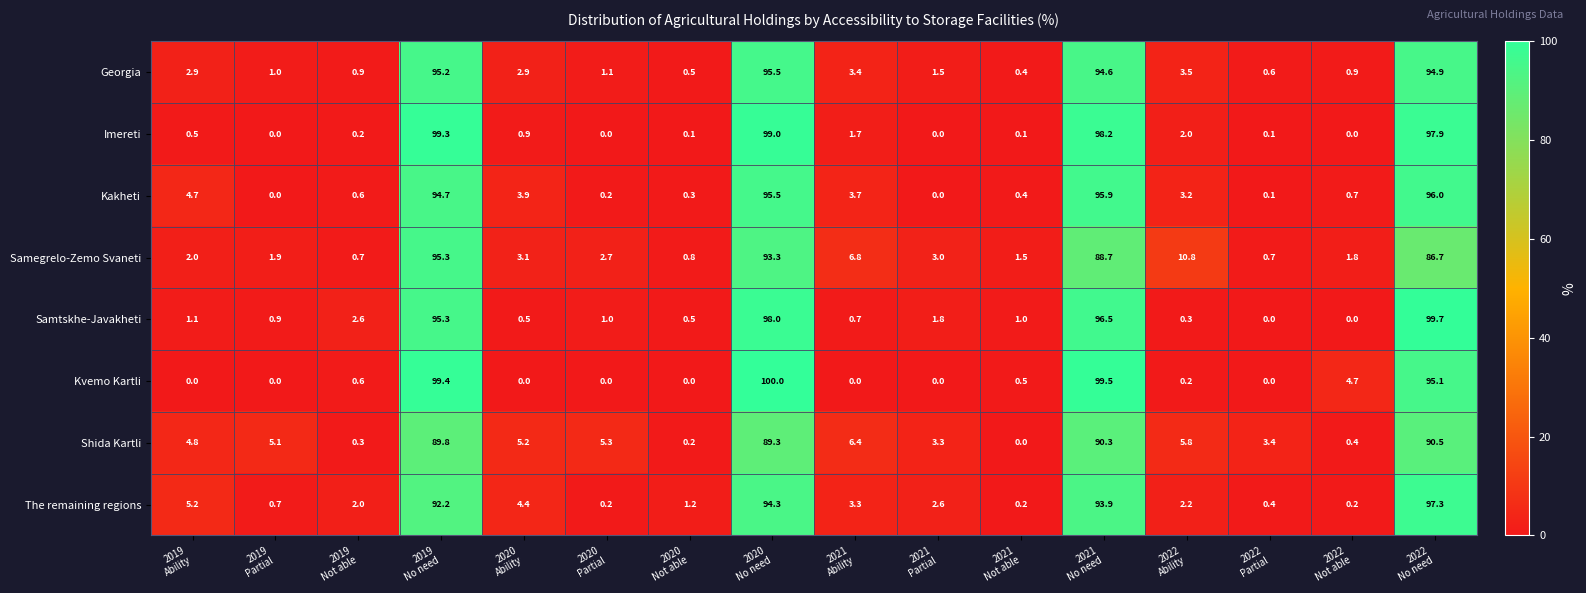

Which series changed the most between 2019
Ability and 2020
No need?

Kvemo Kartli